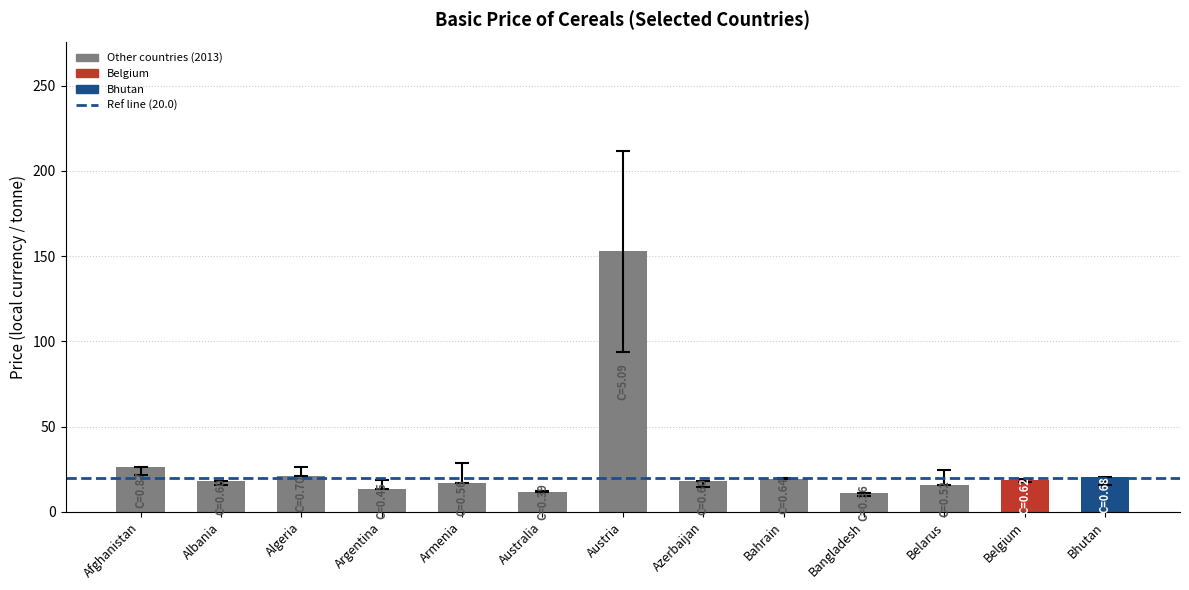

Is it true that the value at Albania is 18.0?

True